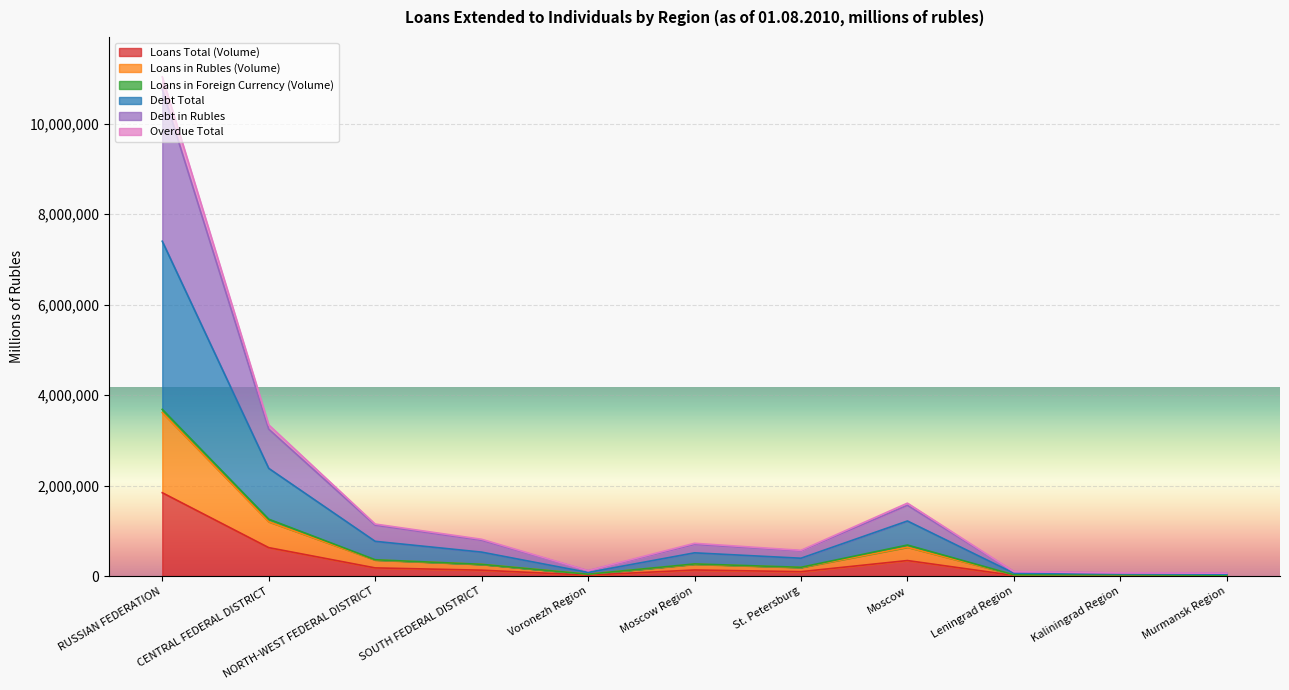

True or false: Loans in Rubles (Volume) and Debt Total intersect in this chart.

False